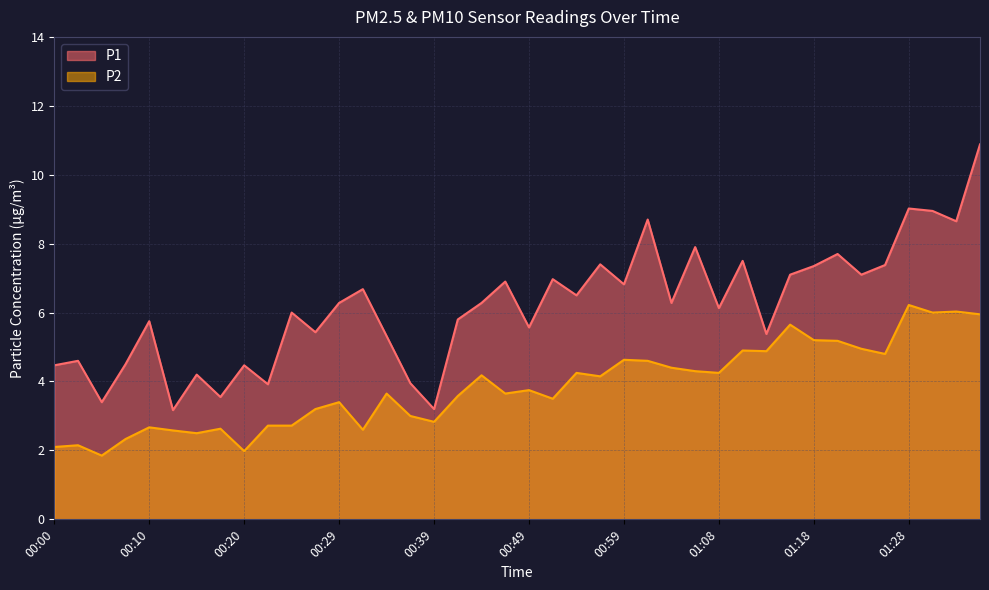

True or false: P1 and P2 cross at least once.

False